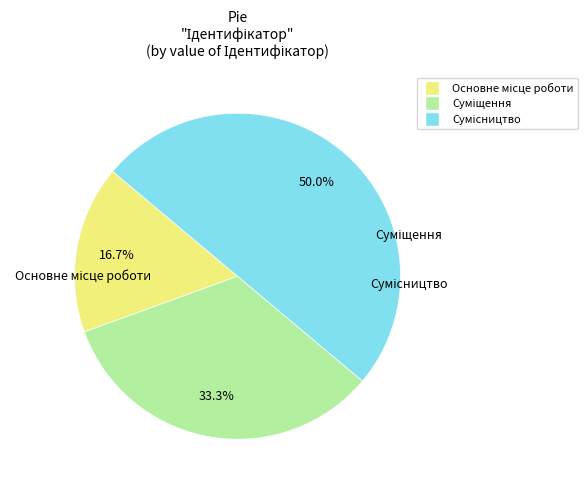

Is it true that Сумісництво is 50% of the pie?

True